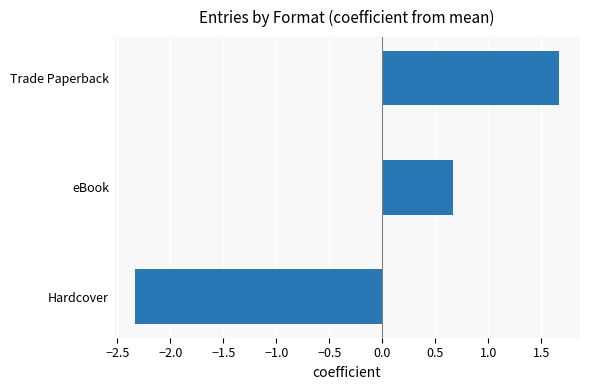

Which category has the highest value across all series?

Trade Paperback